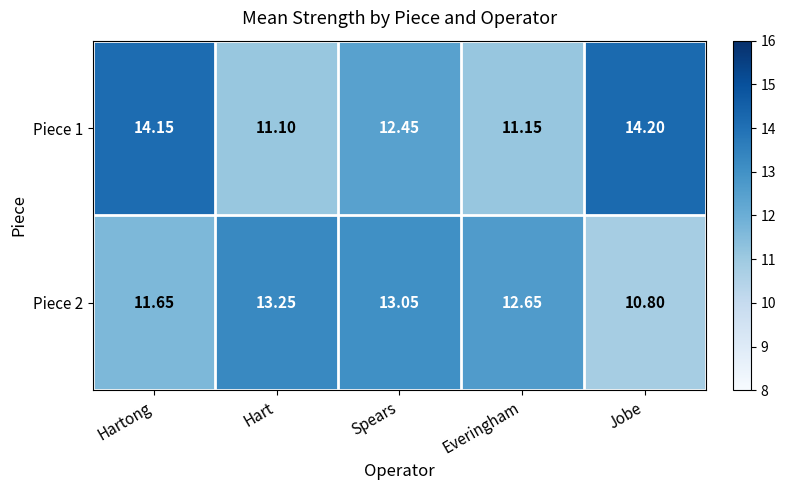

Which label corresponds to the smallest value in the chart?

Jobe